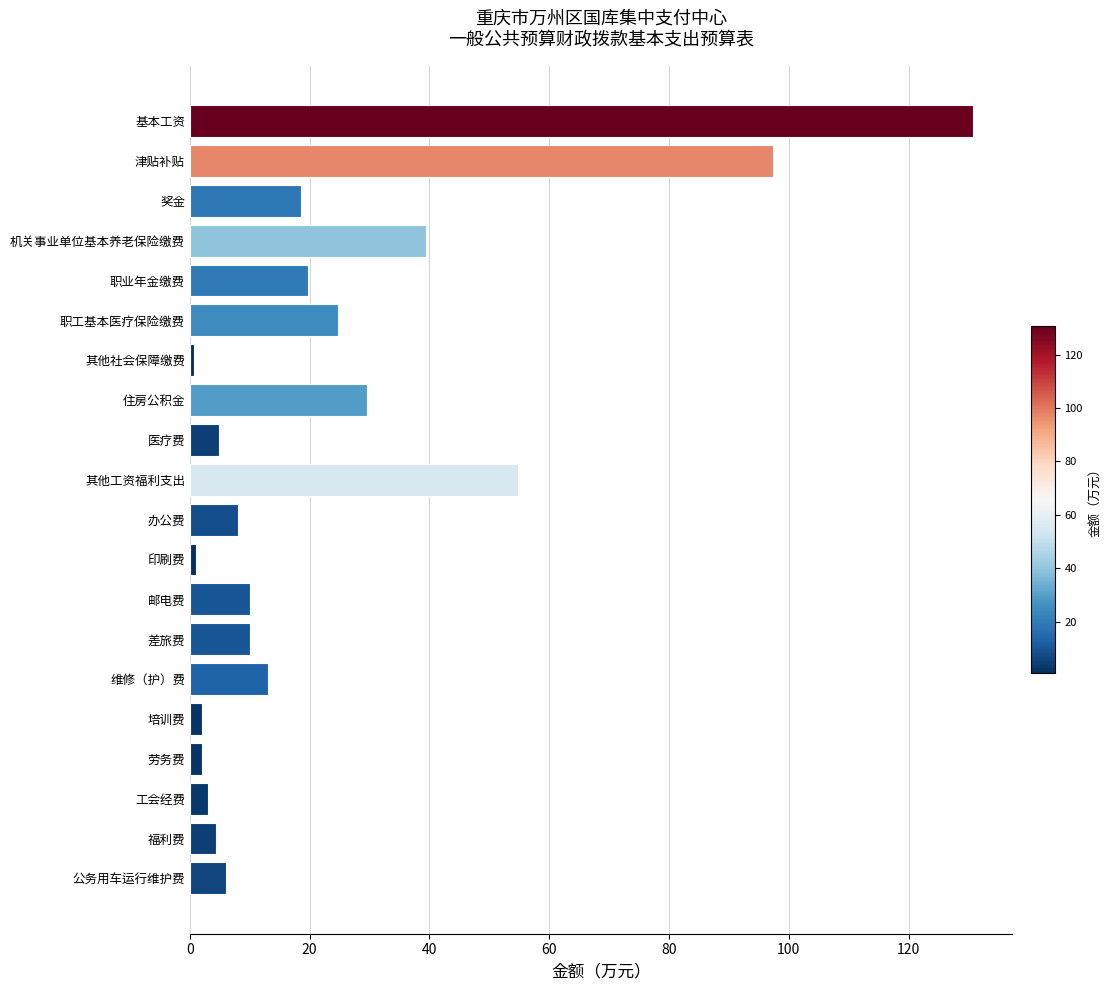

What is the difference between the second highest and minimum values?

96.6